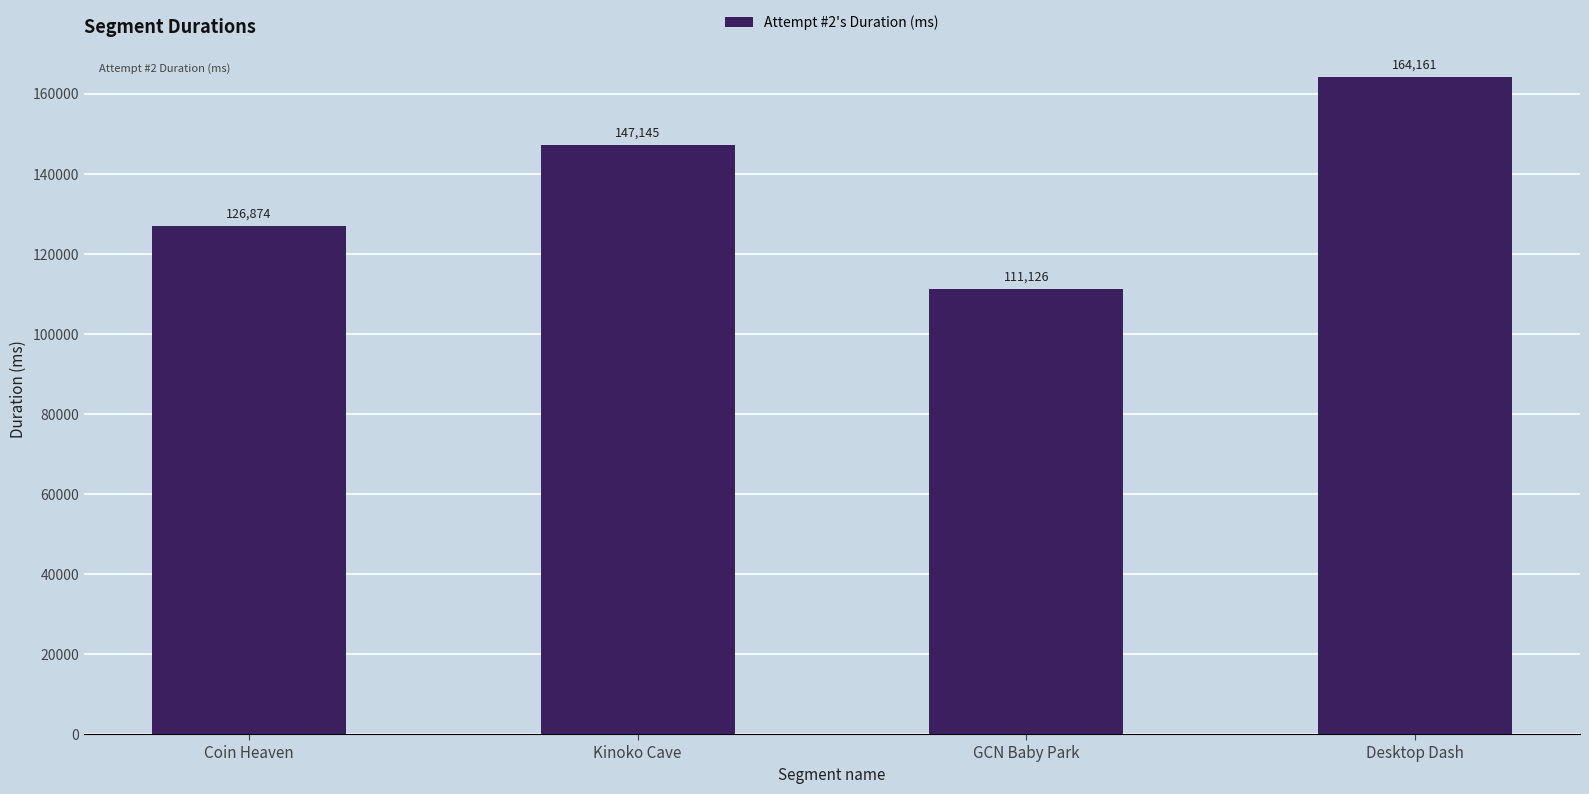

Reading left to right, list all the values displayed in this chart.

Coin Heaven=126874	Kinoko Cave=147145	GCN Baby Park=111126	Desktop Dash=164161